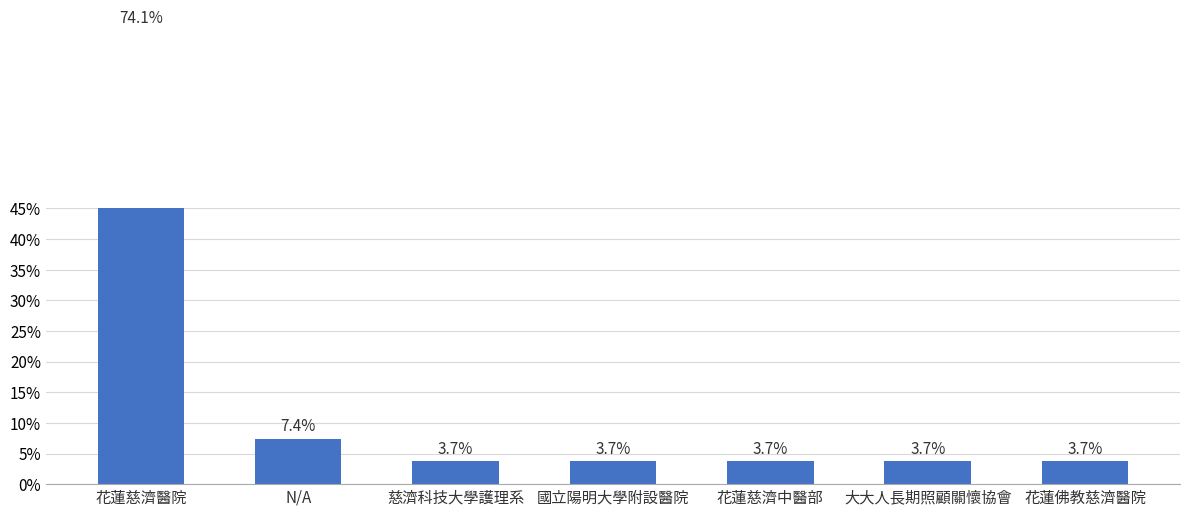

At which label is the value closest to 38?

N/A